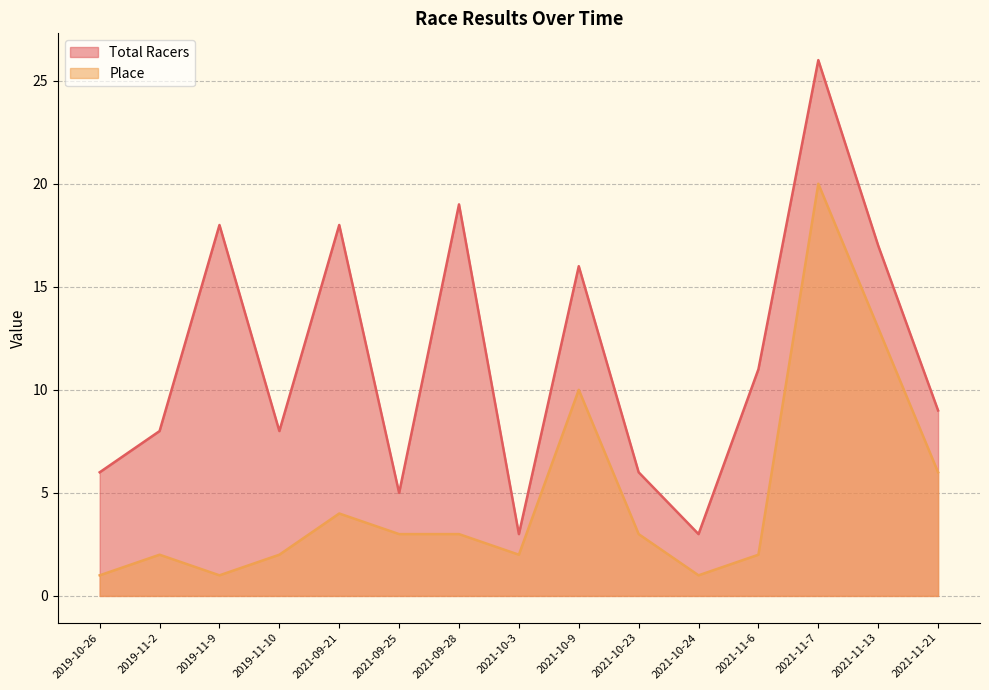

What is the difference between the Total Racers values at 2021-09-28 and 2021-10-9?

3